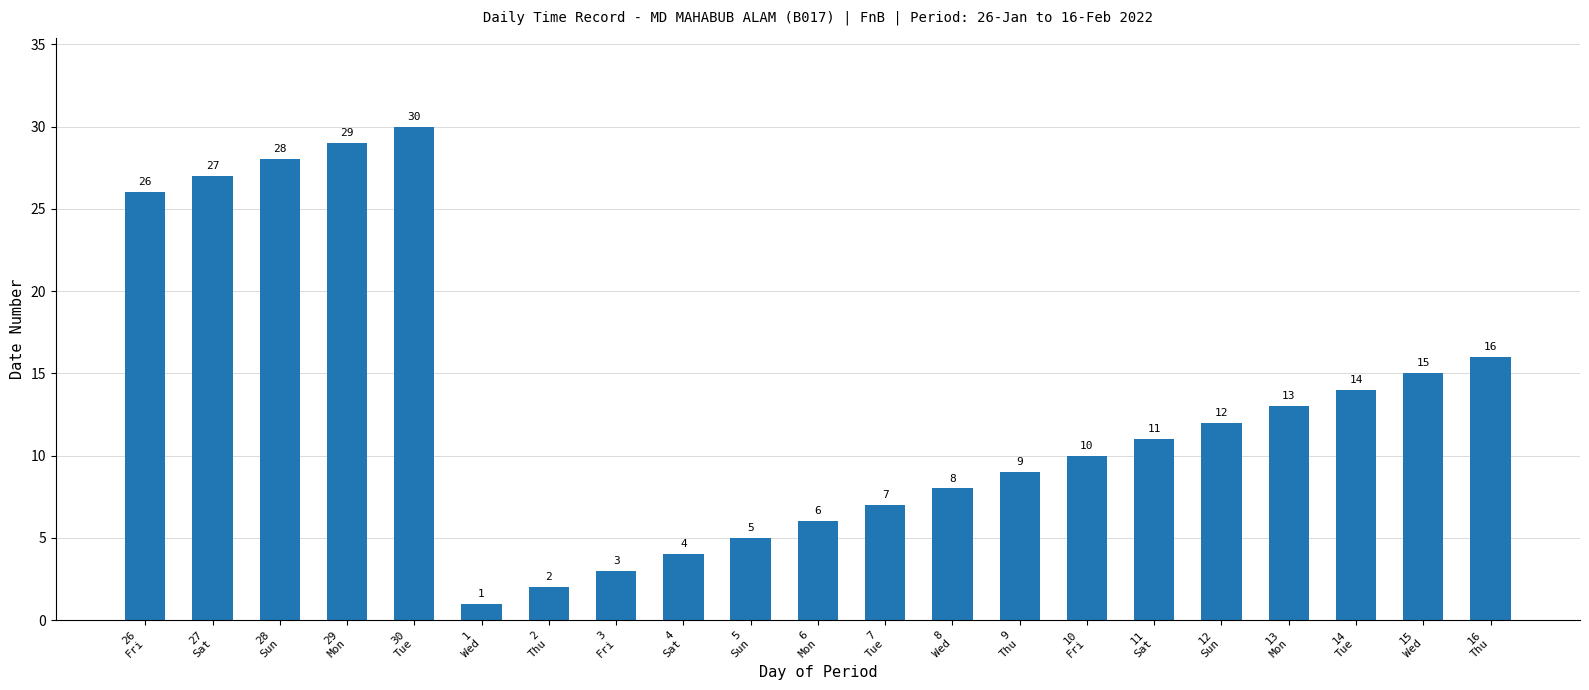

At which category does the chart reach its peak across all series?

30
Tue